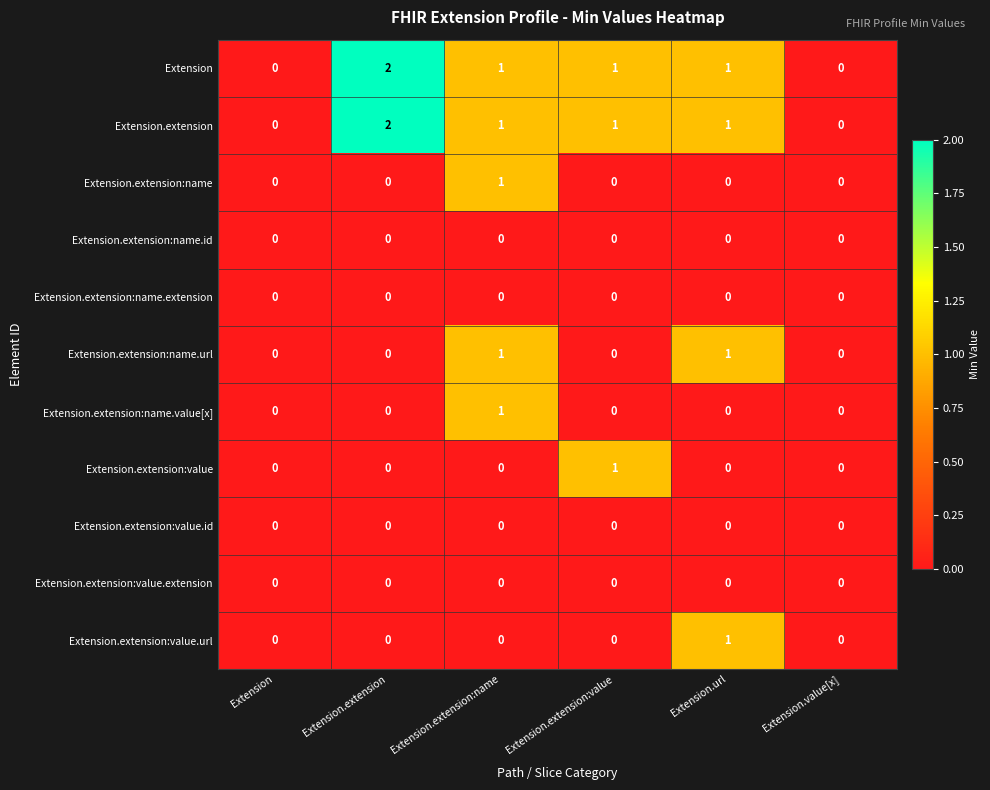

At which category does the chart reach its peak across all series?

Extension.extension